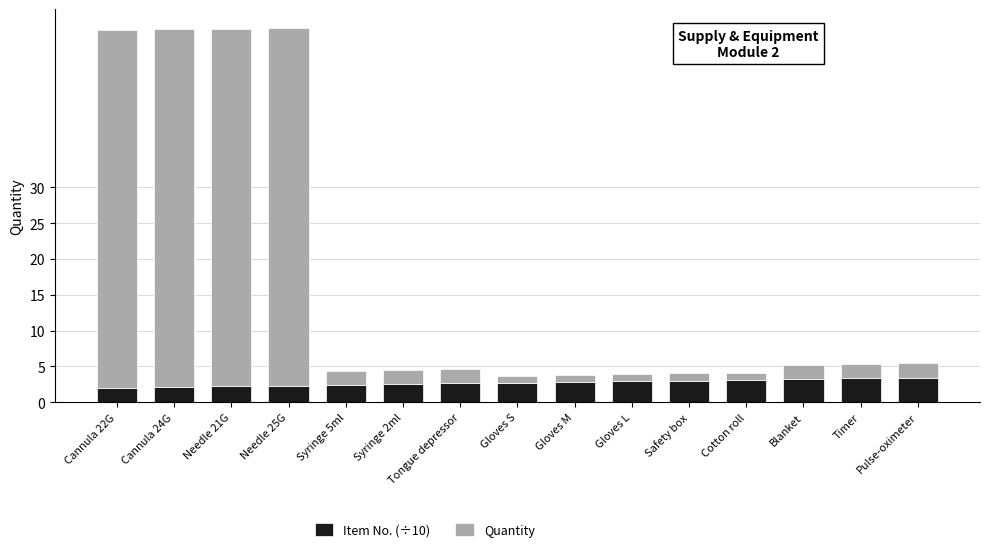

Are the bars horizontal?

No